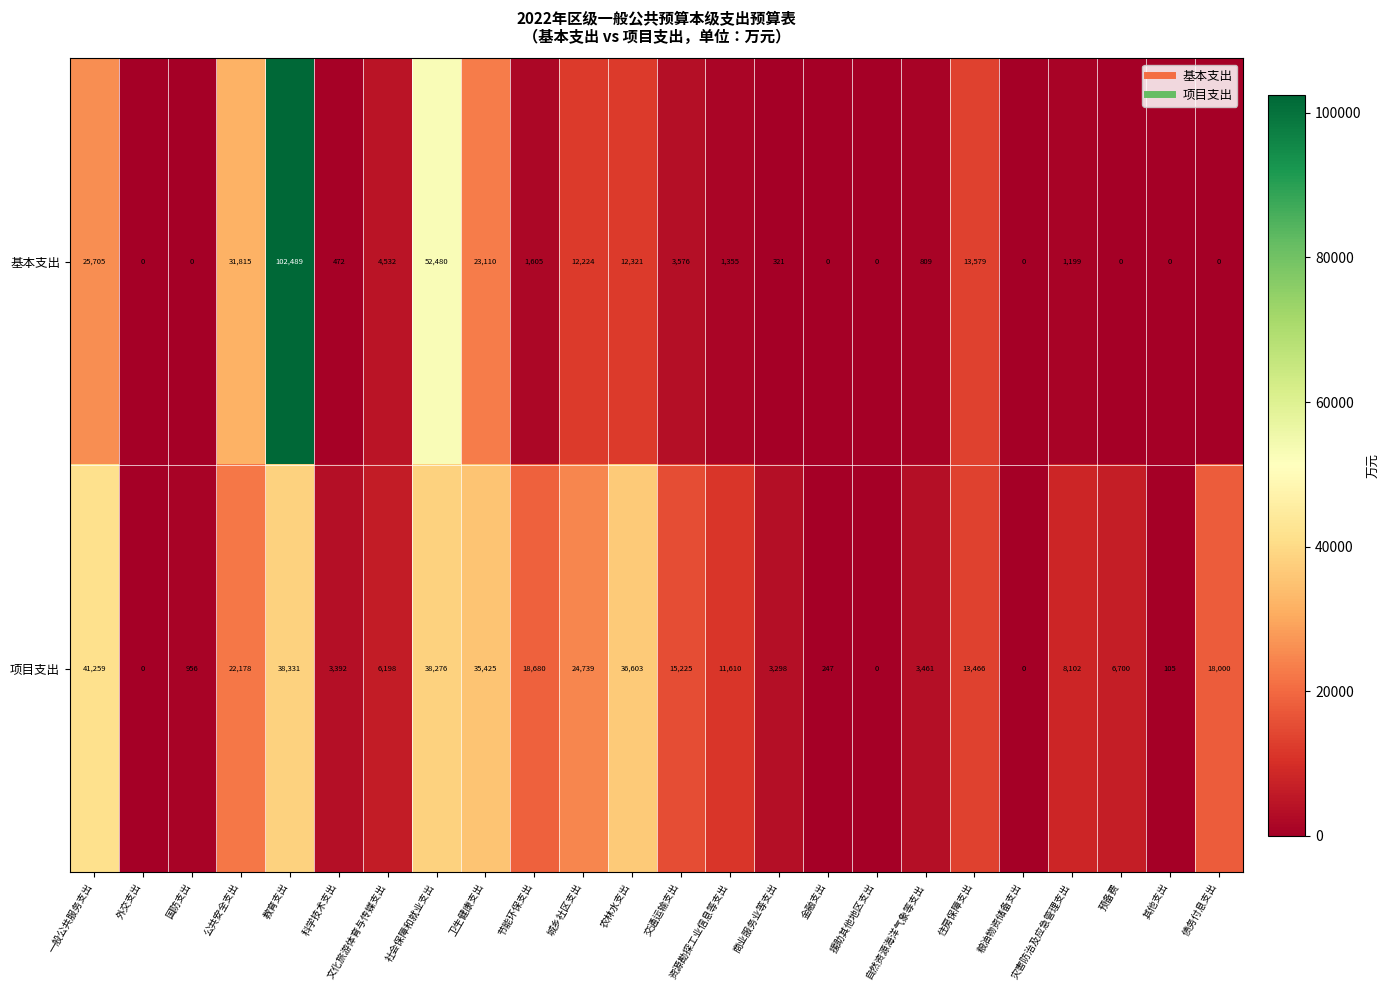

What is the total value across all series at 资源勘探工业信息等支出?

12965